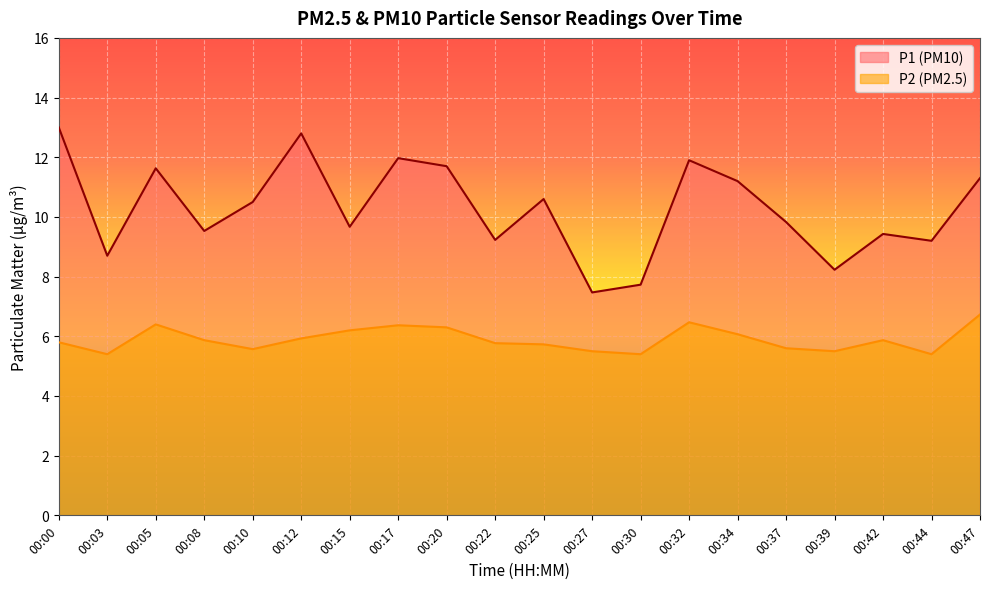

True or false: P2 has more than 2 interior local peaks.

True